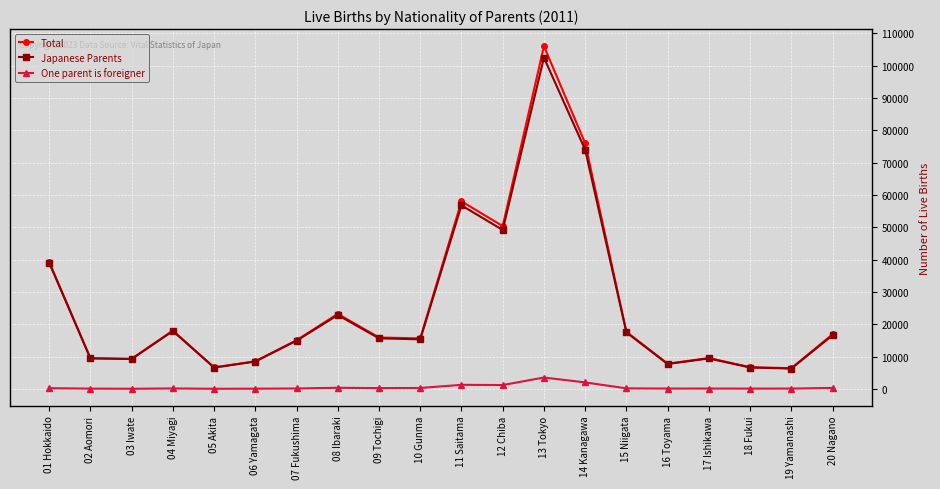

True or false: Japanese Parents has more than 2 interior local peaks.

True